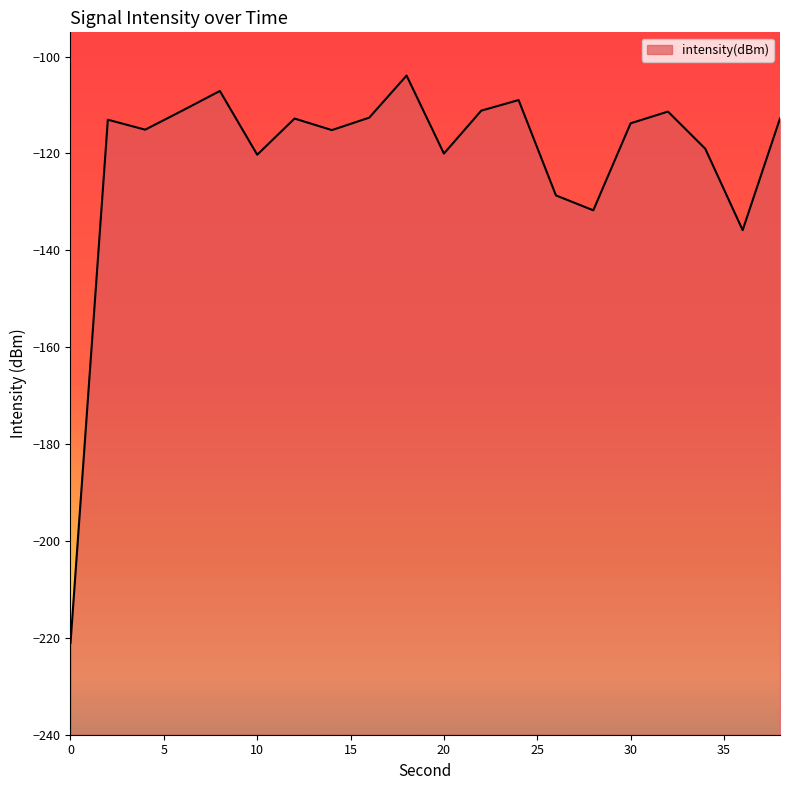

Is it true that the value at 6 is -72.1?

False